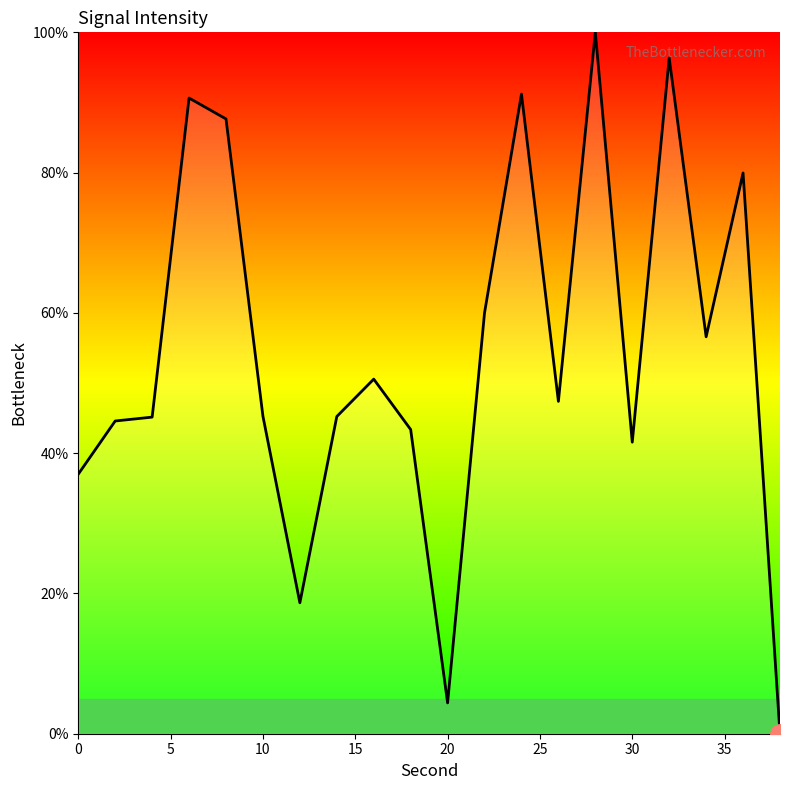

What is the greatest value displayed?

100.0